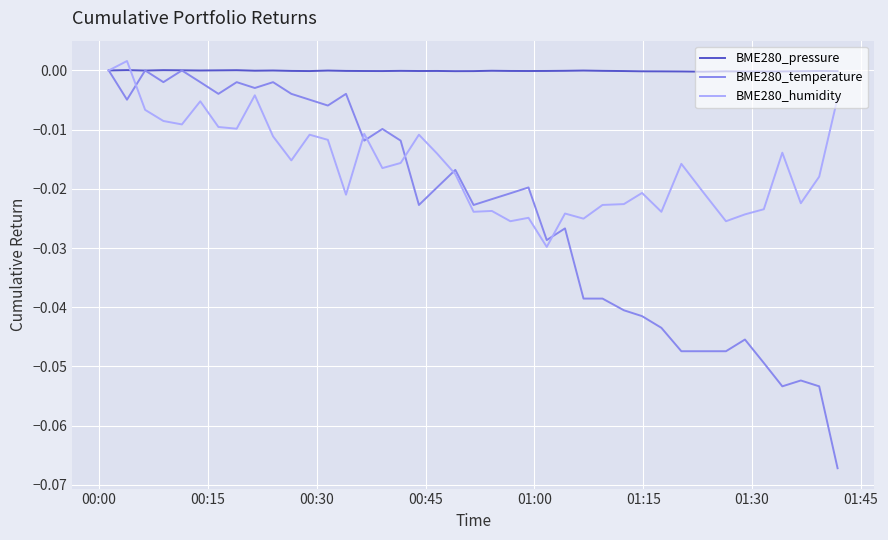

Which series has the largest total across all categories?

BME280_pressure